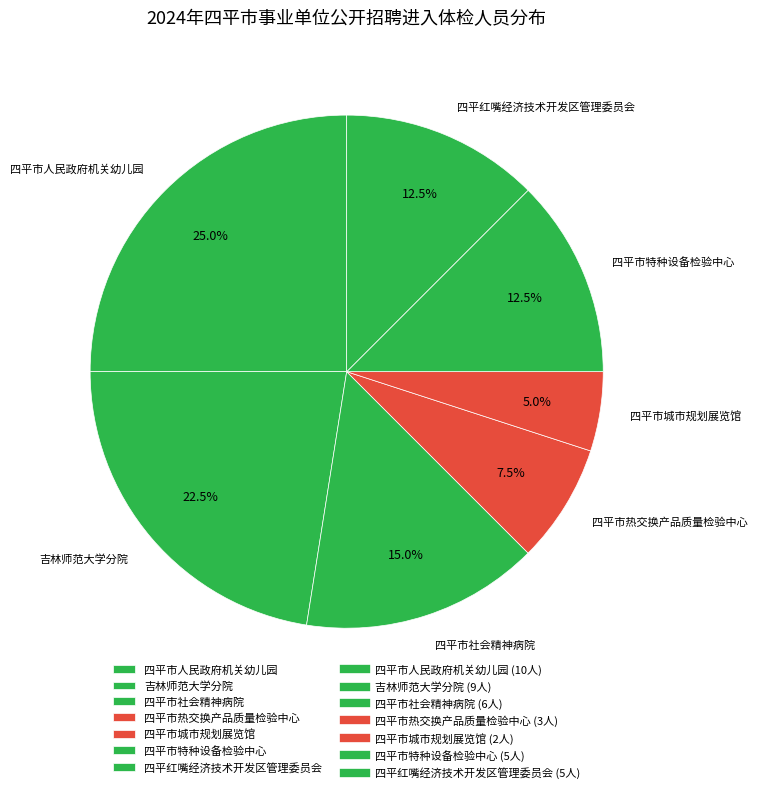

Does any single category account for the majority?

No